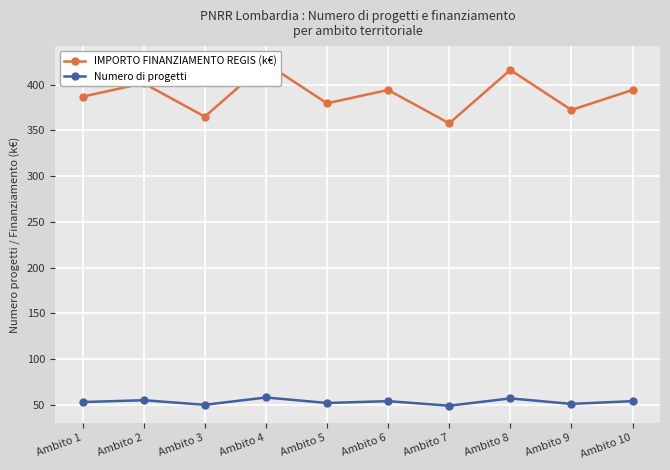

In IMPORTO FINANZIAMENTO REGIS (k€), how many points are higher than both neighbors (excluding endpoints)?

4